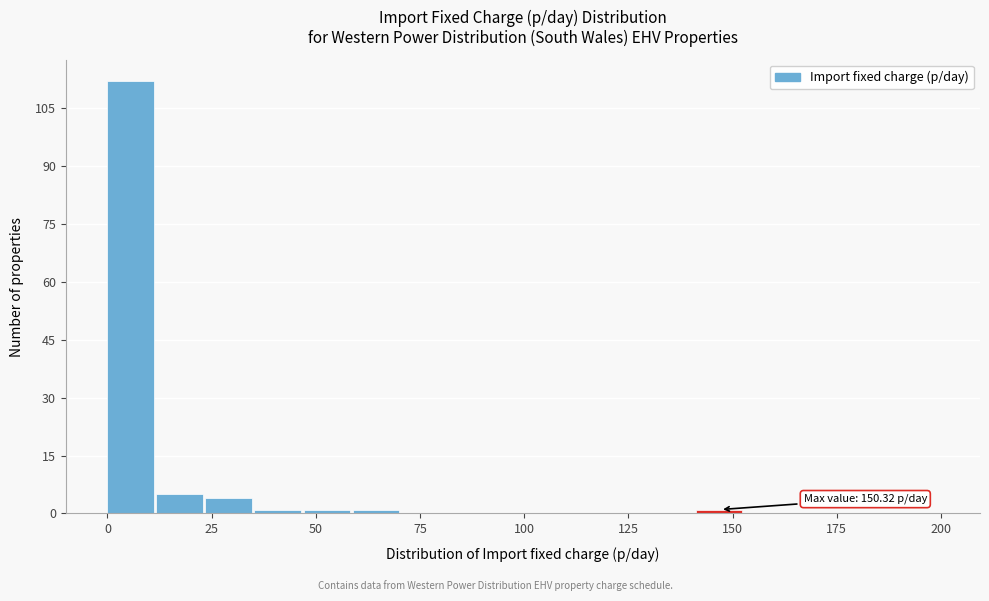

Read against the x-axis, roughly where is the centre of the tallest bar?

5